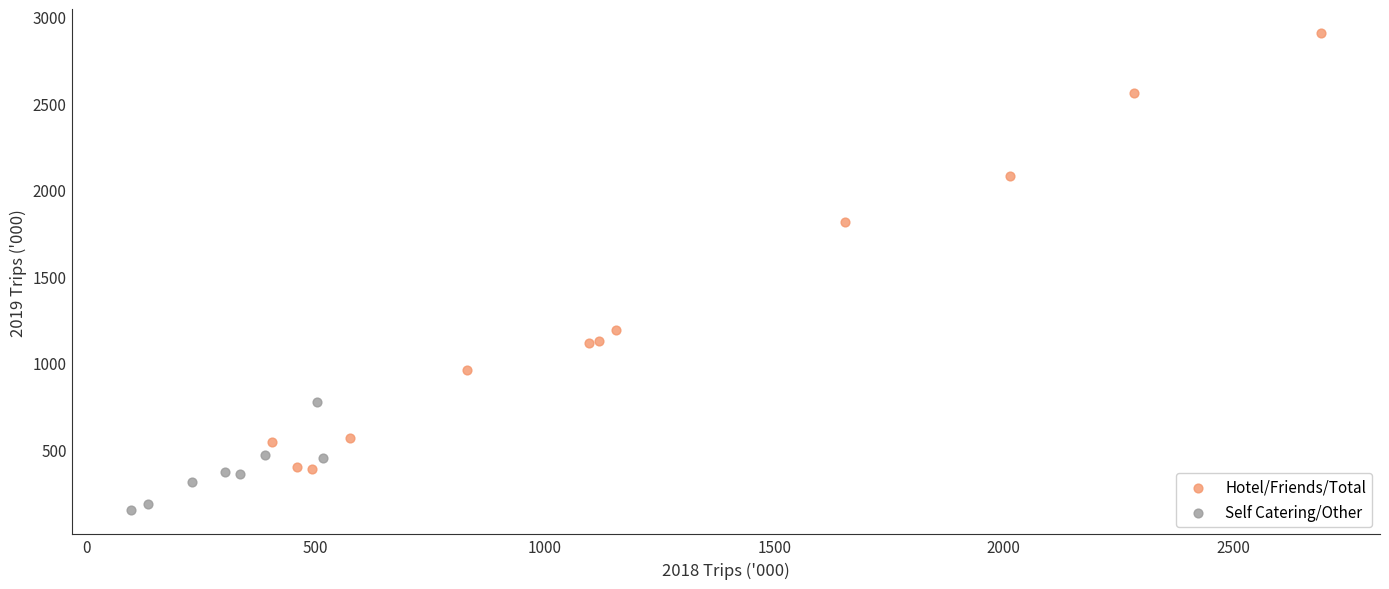

Which series has the largest Y range (max minus min)?

Hotel/Friends/Total